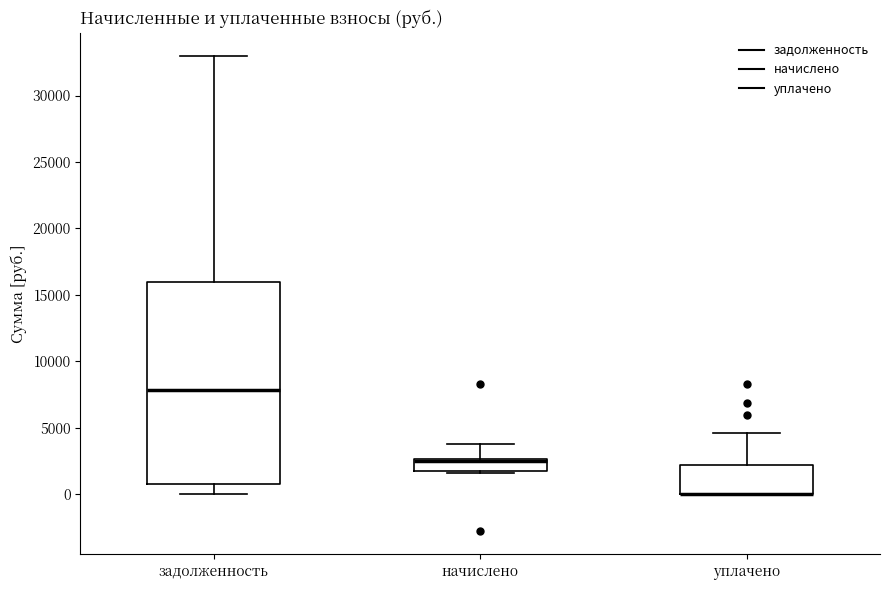

Comparing the boxes themselves (not the whiskers), which one is the tallest?

задолженность